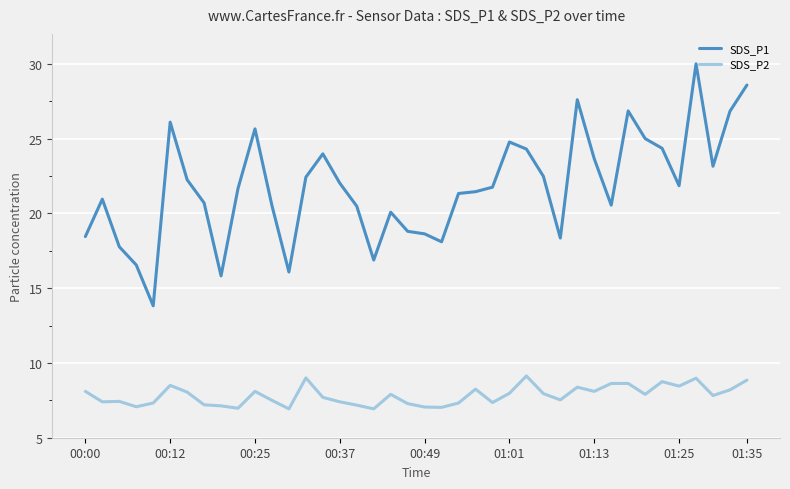

How many lines are shown in the chart?

2